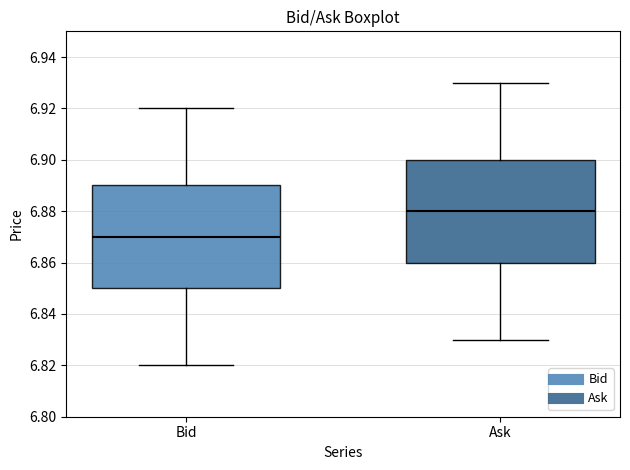

Where does the lower whisker of the box for Ask end on the y-axis? The values are not printed on the chart, so give them approximately, as read against the axis.

6.83